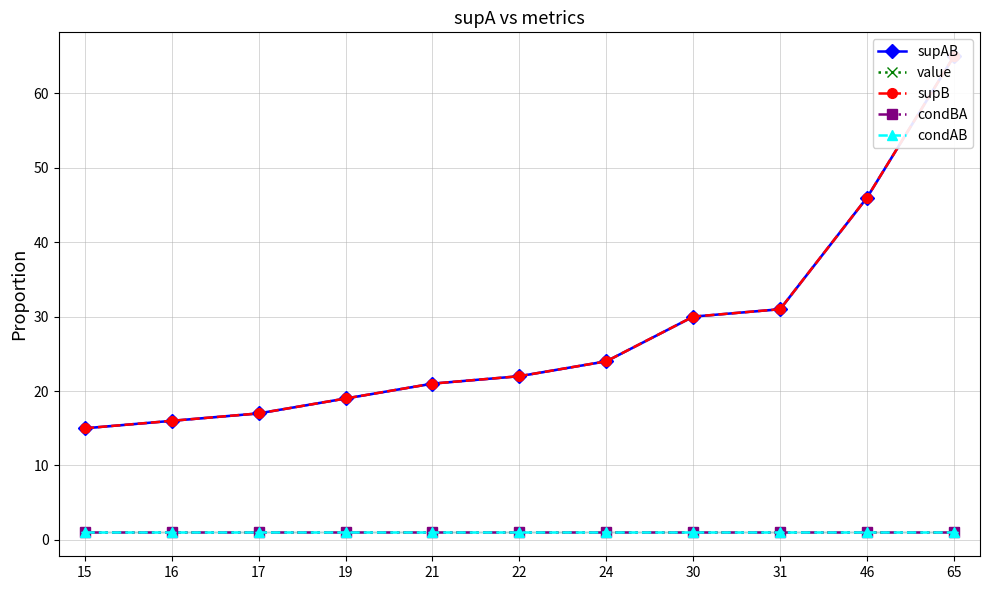

What are all the series names shown in the legend?

supAB, value, supB, condBA, condAB